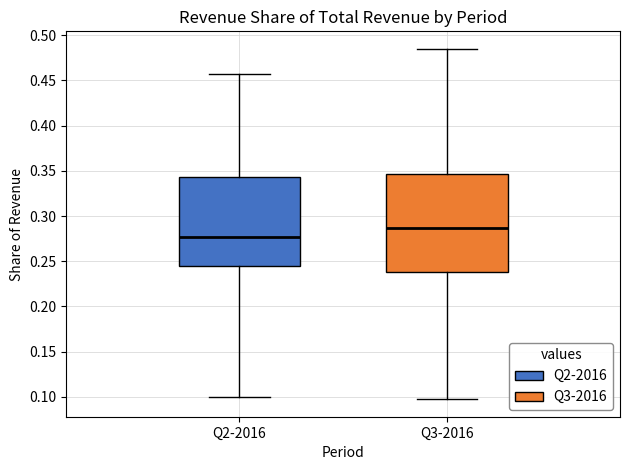

Reading left to right, transcribe this box plot: for each box, give where its median line is, the range the box spans, and where its two whiskers end, as read against the y-axis. The values are not printed on the chart, so give them approximately, as read against the axis.

Q2-2016: median 0.275, box 0.245 to 0.345, whiskers 0.100 to 0.455
Q3-2016: median 0.285, box 0.240 to 0.345, whiskers 0.095 to 0.485